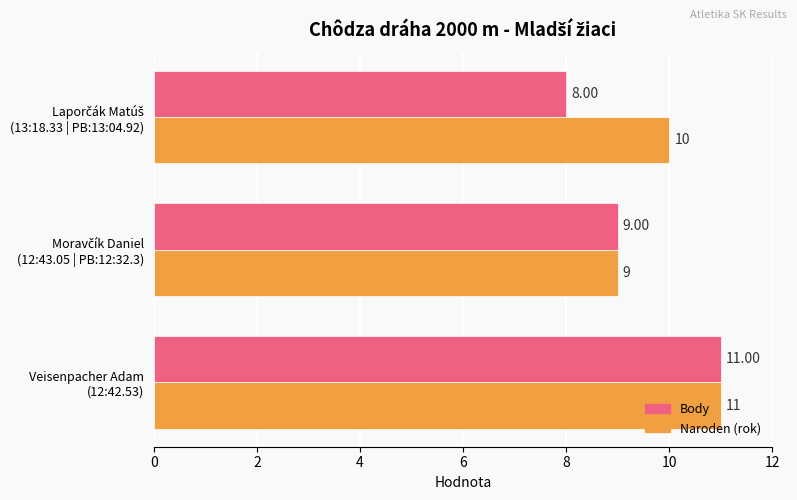

List the series in order of their overall mean, lowest first.

Body, Naroden (rok)